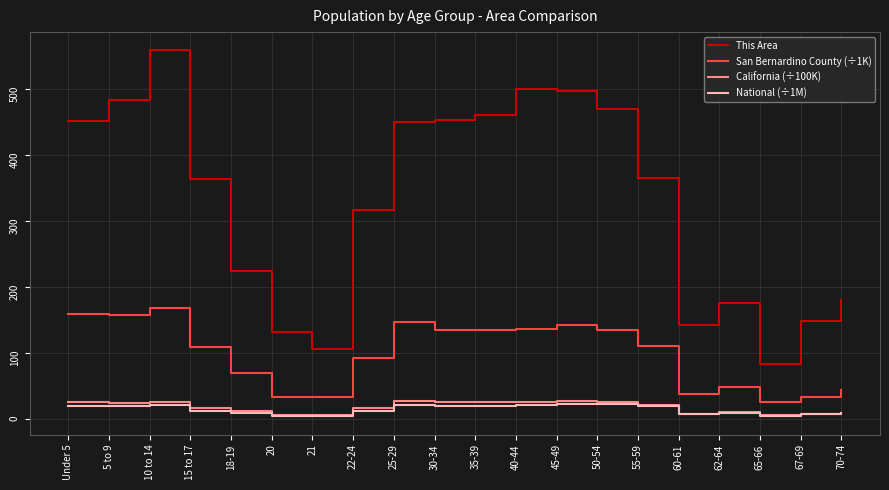

At how many categories does at least one series exceed 28?

20